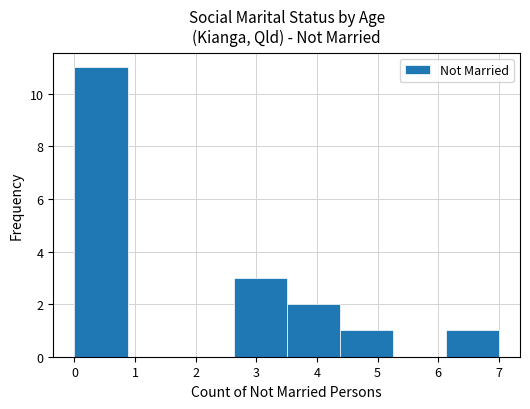

How tall is the bar that spans 0.0 to 0.9 on the x-axis? Neither the bar edges nor the heights are printed on the chart, so give them approximately, as read against the axes.

11